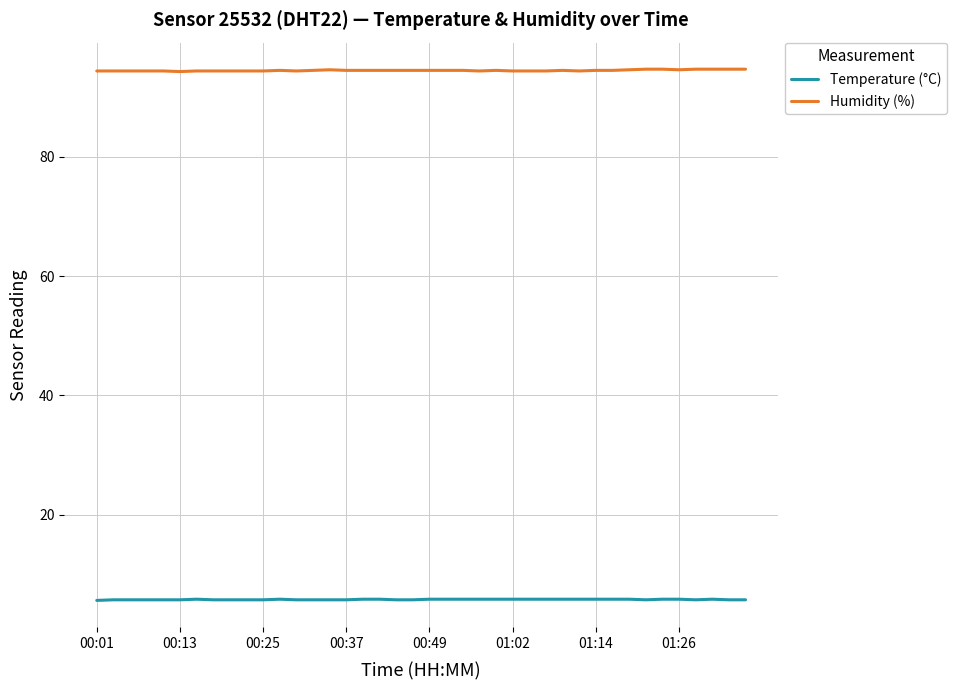

True or false: Humidity (%) and Temperature (°C) intersect in this chart.

False